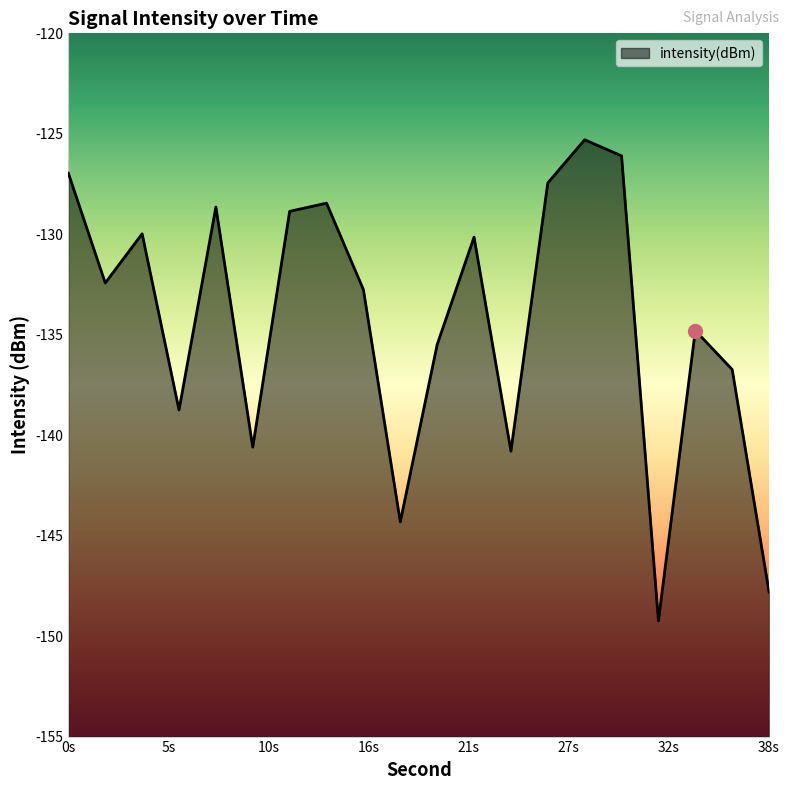

What is the approximate value at 38s?

-147.8